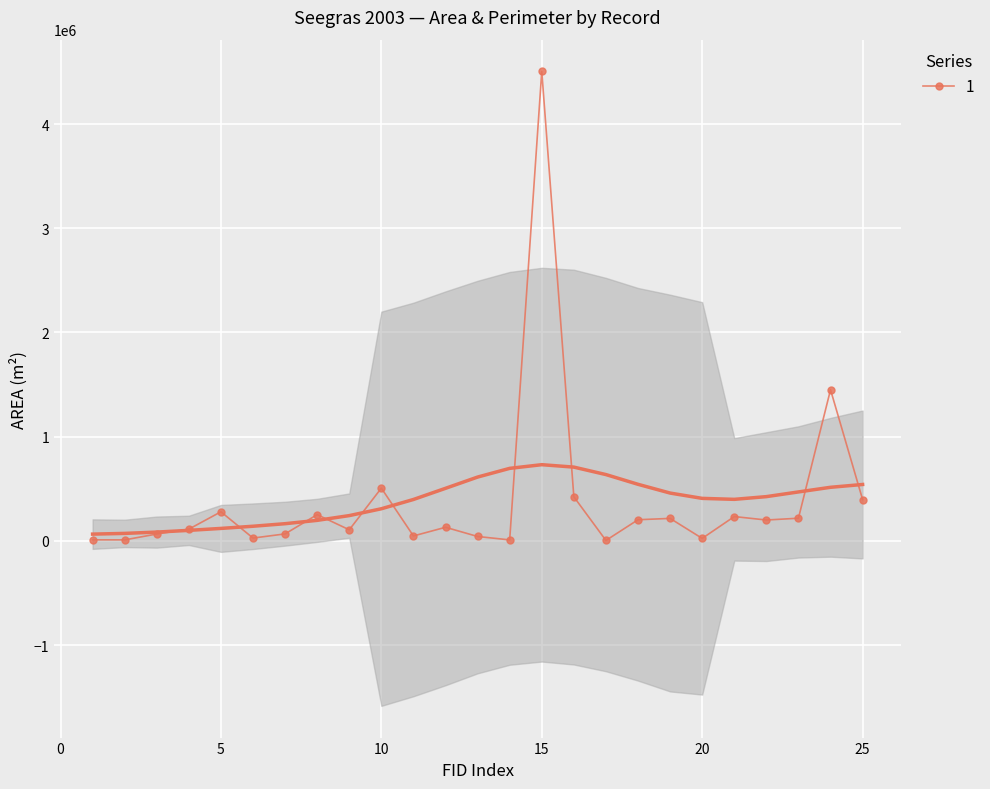

What is the difference between the values at 25 and 5?

117063.9